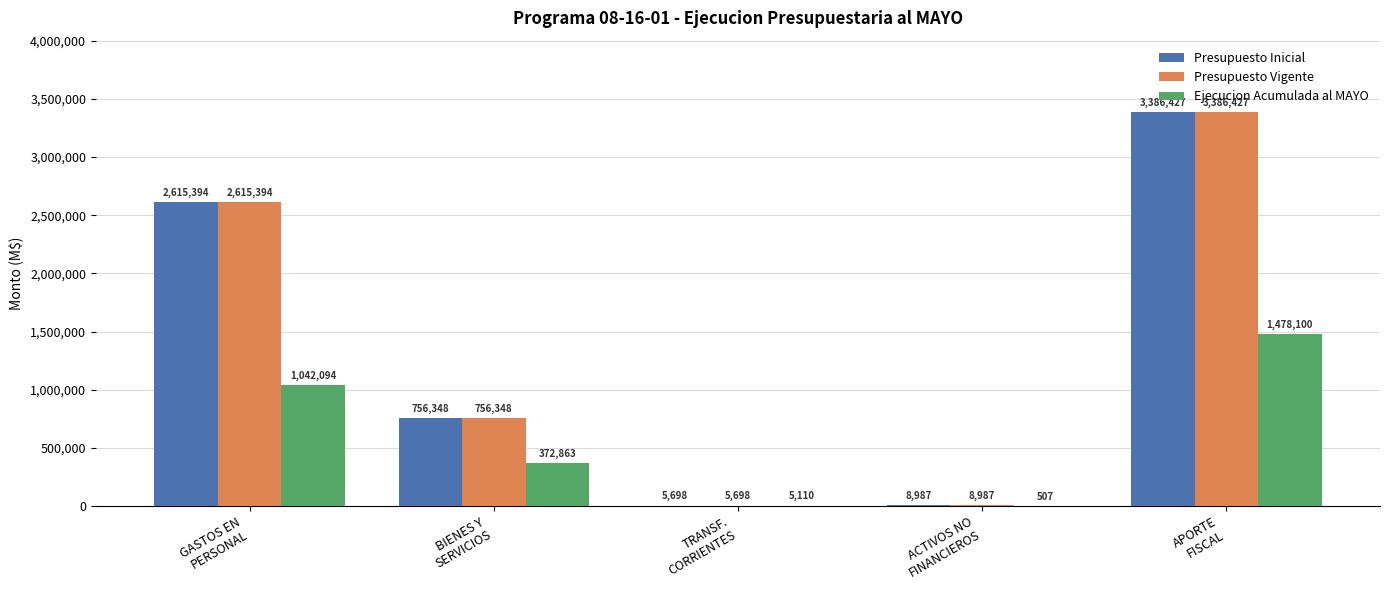

Are the bars horizontal?

No